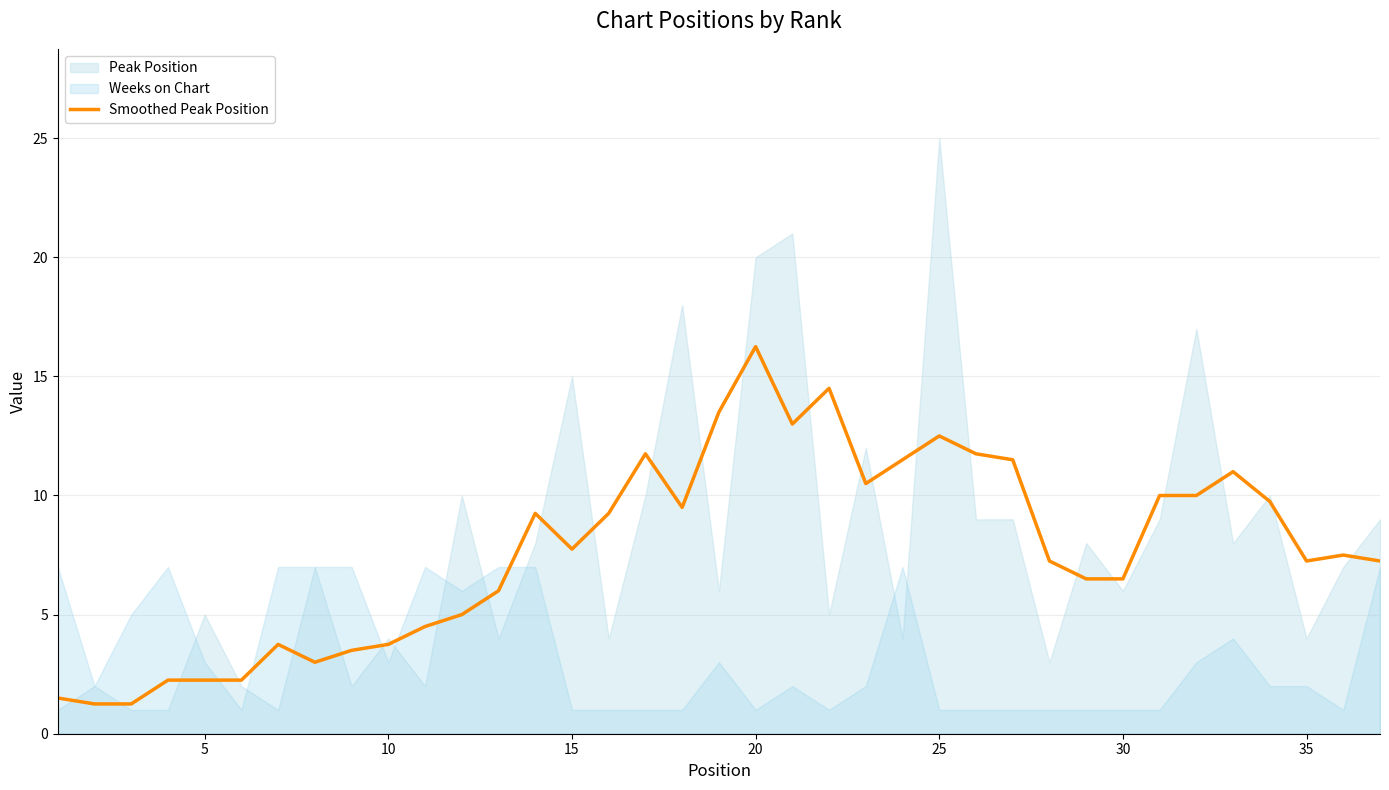

What is the sum of all values?

285.8